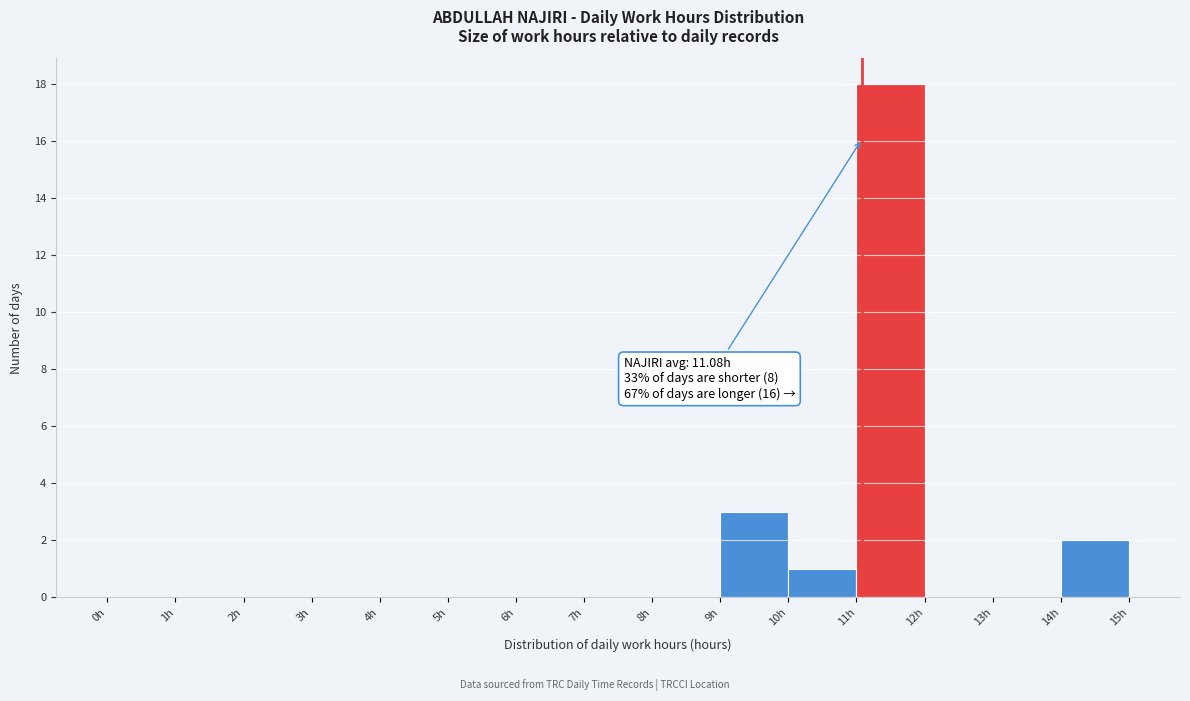

Which range on the x-axis has the tallest bar?

11 to 12